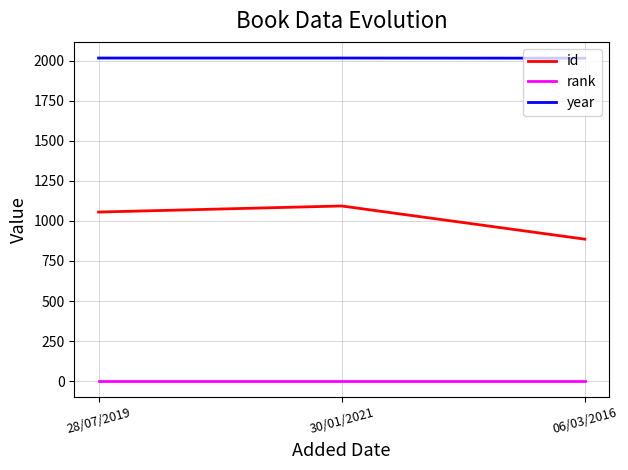

Rank the series by their maximum value, from lowest to highest.

rank, id, year